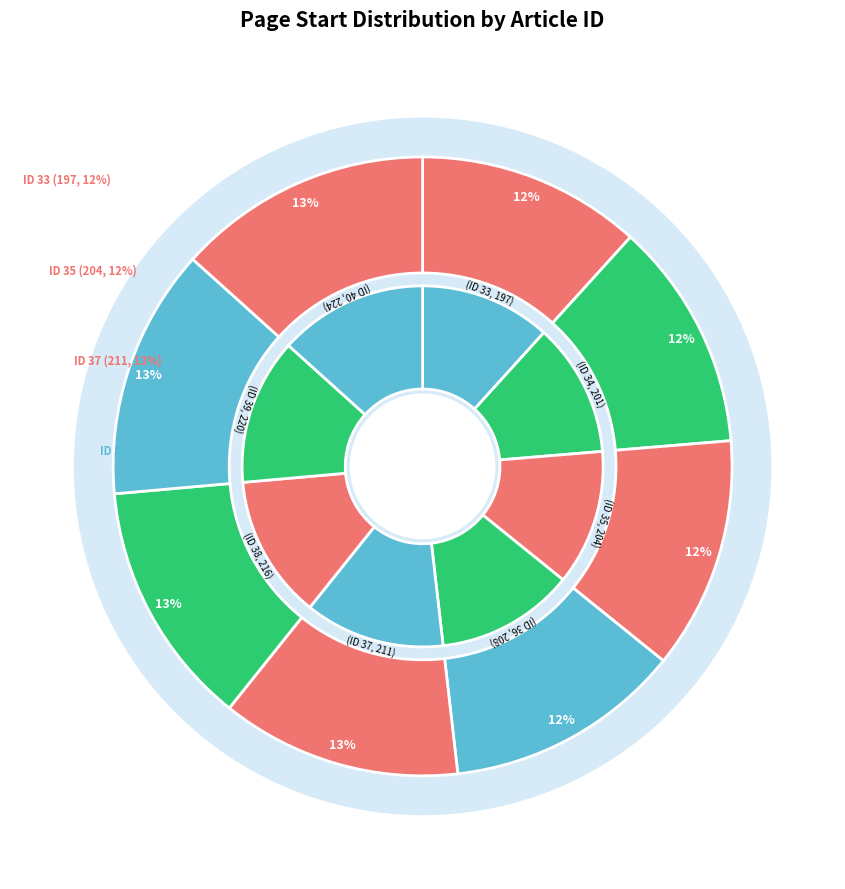

How many segments does this pie chart have?

8